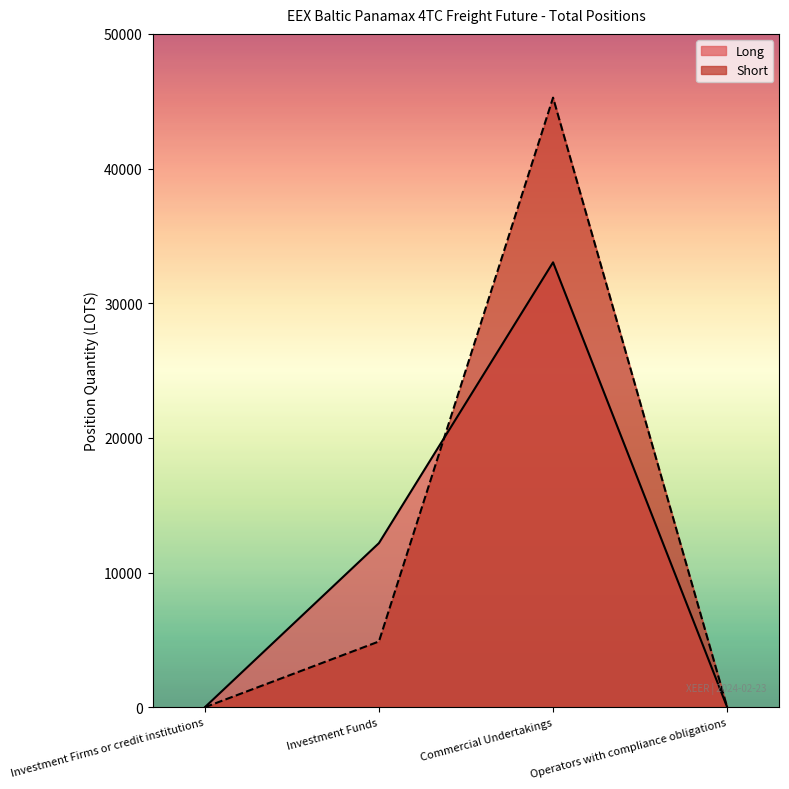

At Investment Funds, list the series in order from smallest to largest.

Short, Long